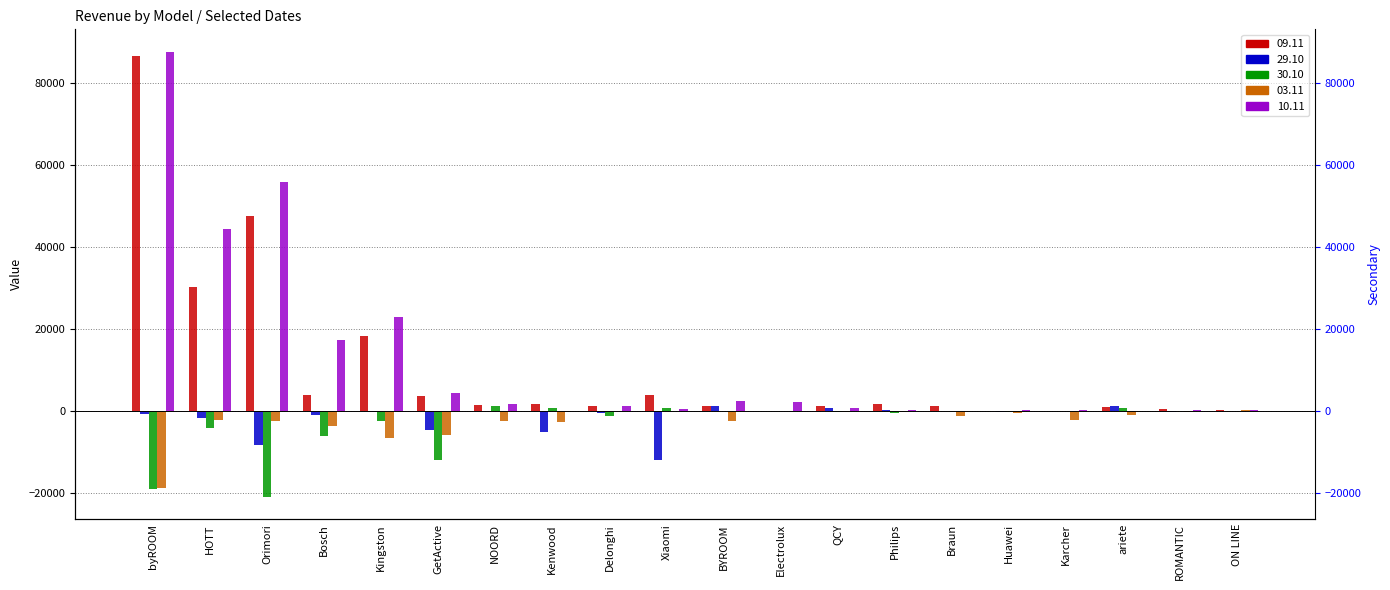

At which label does 09.11 reach its minimum?

Electrolux